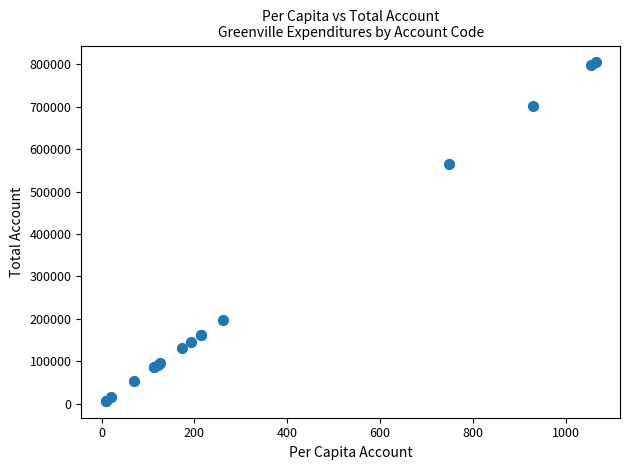

What Y value in the scatter plot is closest to 405620?

566057